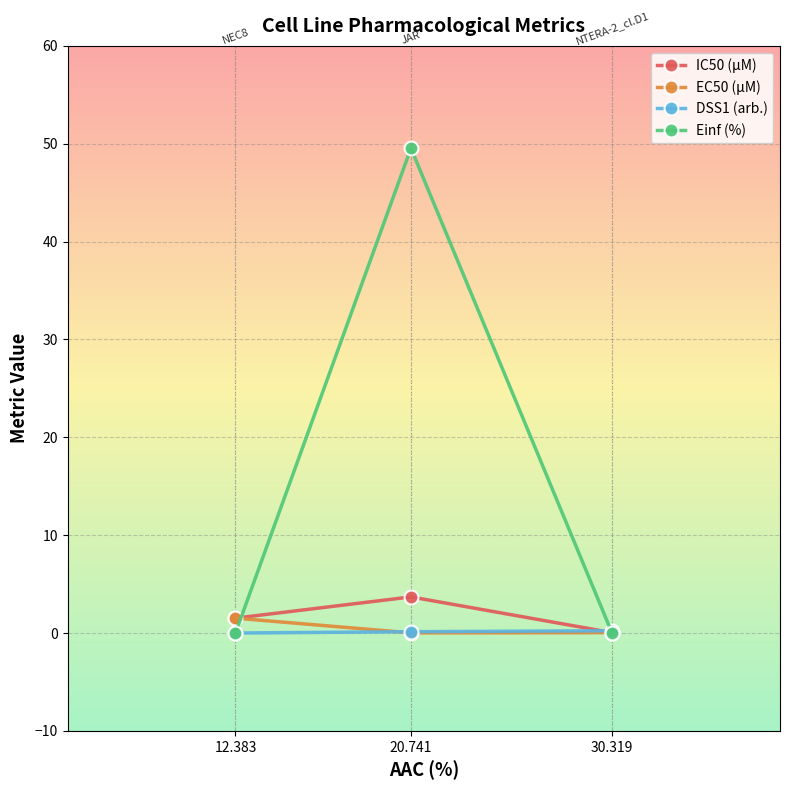

What is the value of the Einf (%) point at the 2nd from the left?

49.5